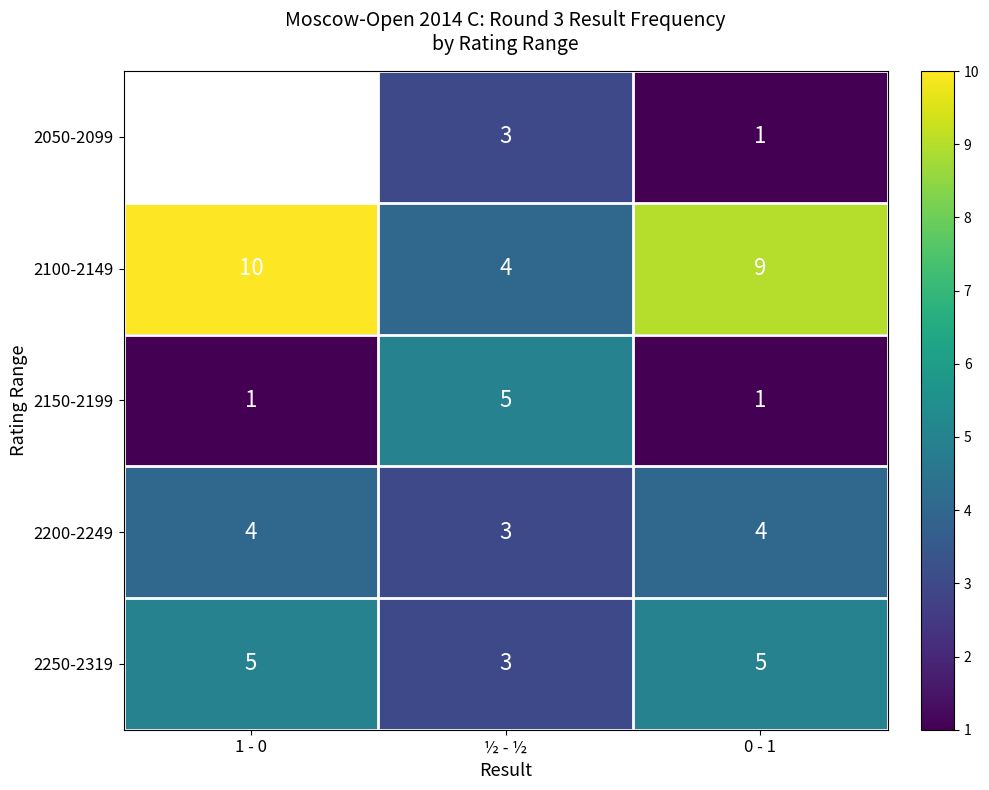

What is the difference between the maximum and minimum values in the 2100-2149 series?

6